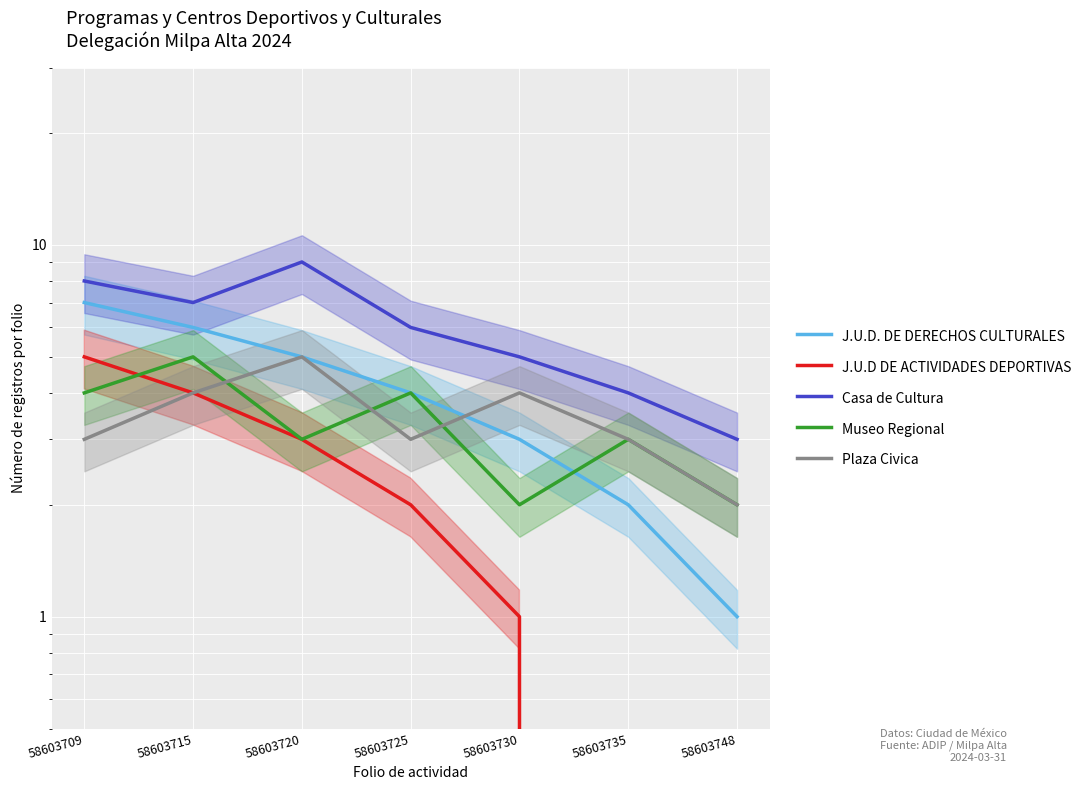

Rank the series at 58603720 from highest to lowest value.

Casa de Cultura, J.U.D. DE DERECHOS CULTURALES, Plaza Civica, J.U.D DE ACTIVIDADES DEPORTIVAS, Museo Regional